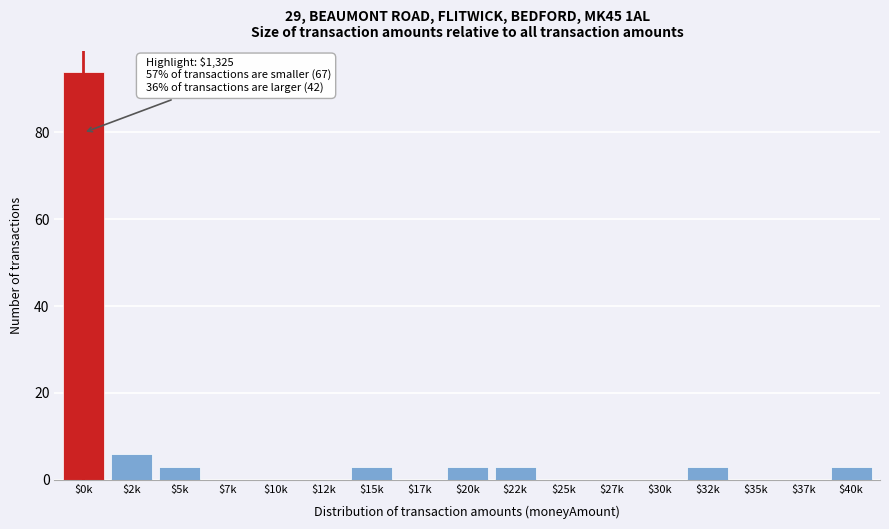

What is the maximum value shown in the chart?

94